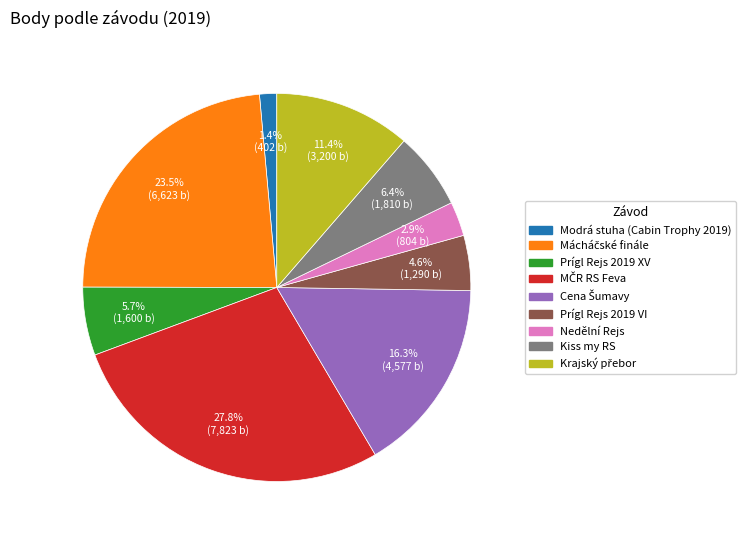

Is the sum of Kiss my RS and Prígl Rejs 2019 XV greater than half?

No